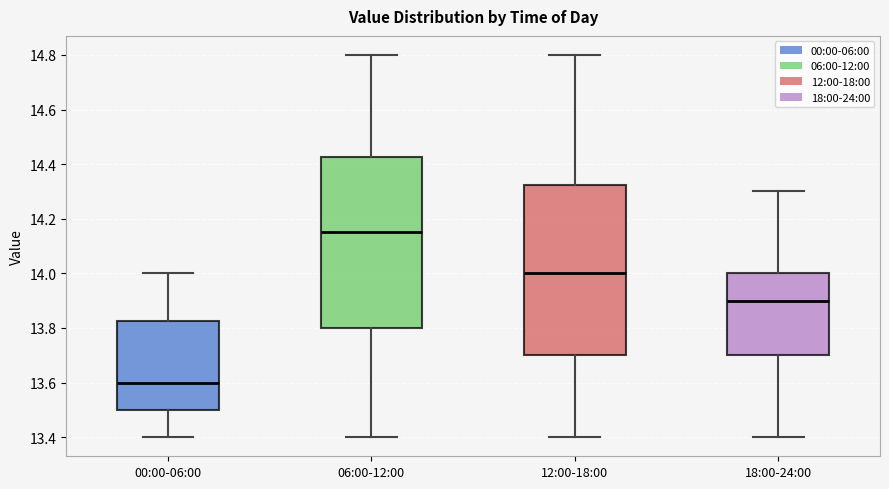

Reading left to right, transcribe this box plot: for each box, give where its median line is, the range the box spans, and where its two whiskers end, as read against the y-axis. The values are not printed on the chart, so give them approximately, as read against the axis.

00:00-06:00: median 13.60, box 13.50 to 13.82, whiskers 13.40 to 14.00
06:00-12:00: median 14.16, box 13.80 to 14.42, whiskers 13.40 to 14.80
12:00-18:00: median 14.00, box 13.70 to 14.32, whiskers 13.40 to 14.80
18:00-24:00: median 13.90, box 13.70 to 14.00, whiskers 13.40 to 14.30